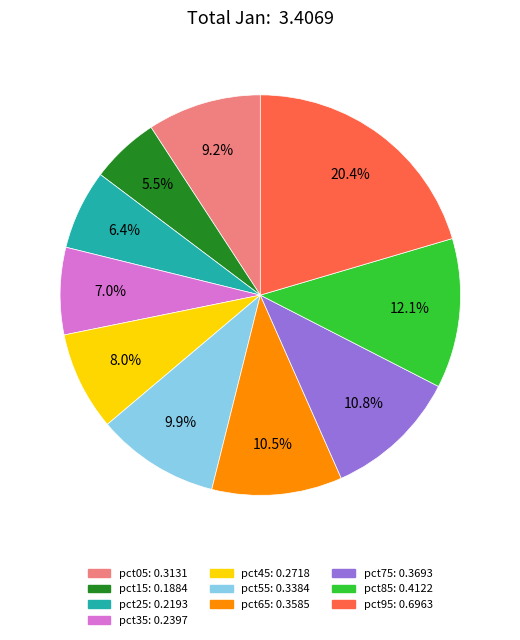

Is pct25 the majority of the pie?

No